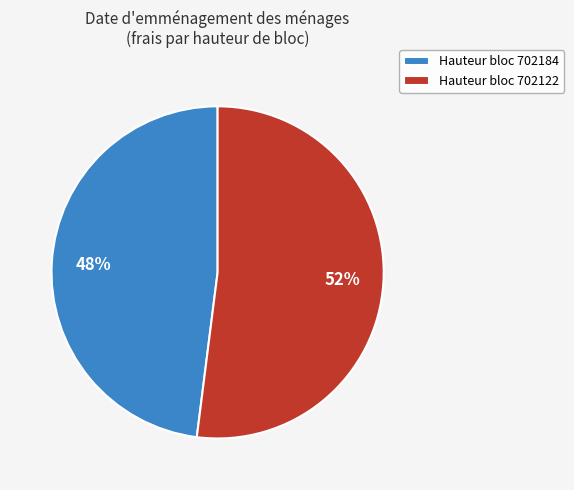

How many slices are in this pie chart?

2